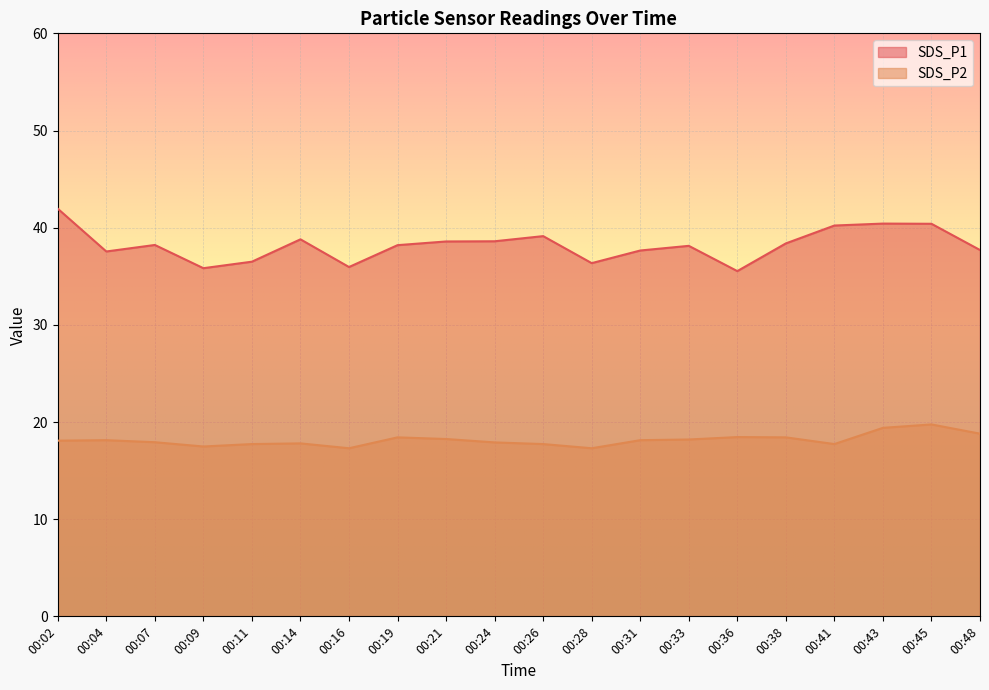

At which label does SDS_P1 first exceed 38?

00:02